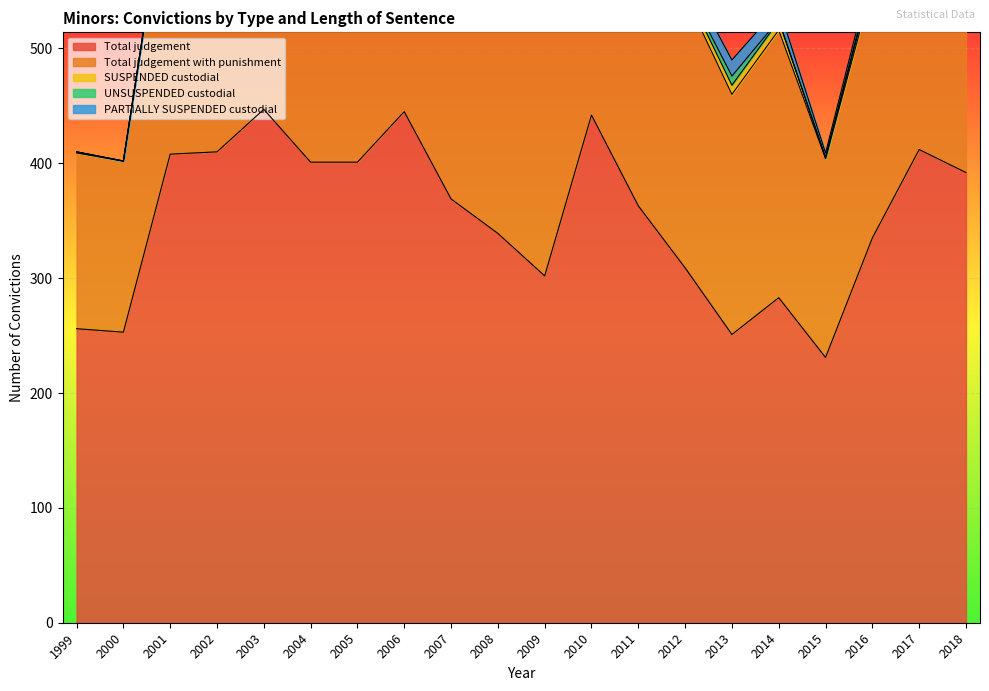

What is the greatest value displayed?

447